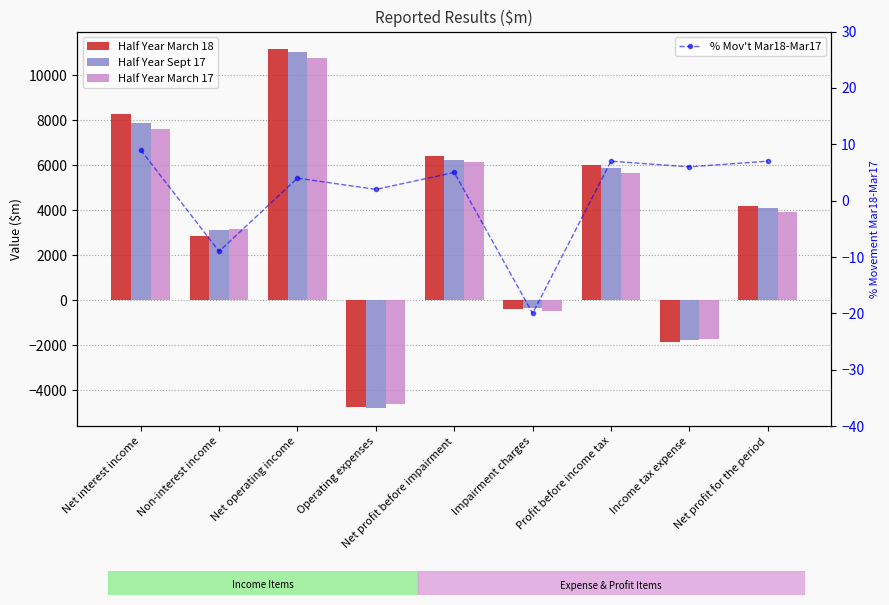

What is the sum of the % Mov't Mar18-Mar17 values at Income tax expense and Net interest income?

15